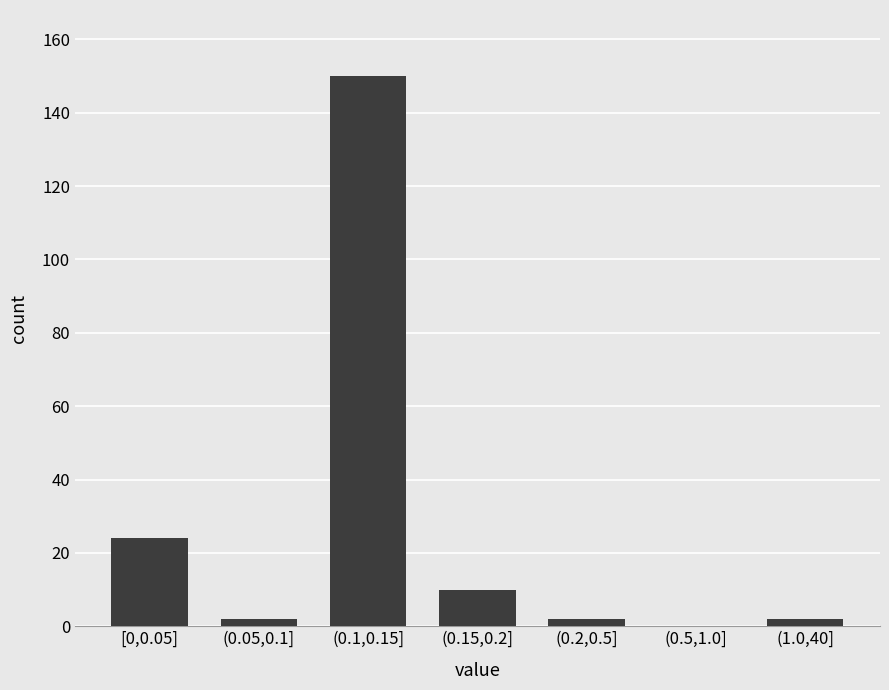

Reading right to left, list all the values displayed in this chart.

(1.0,40]=2	(0.5,1.0]=0	(0.2,0.5]=2	(0.15,0.2]=10	(0.1,0.15]=150	(0.05,0.1]=2	[0,0.05]=24